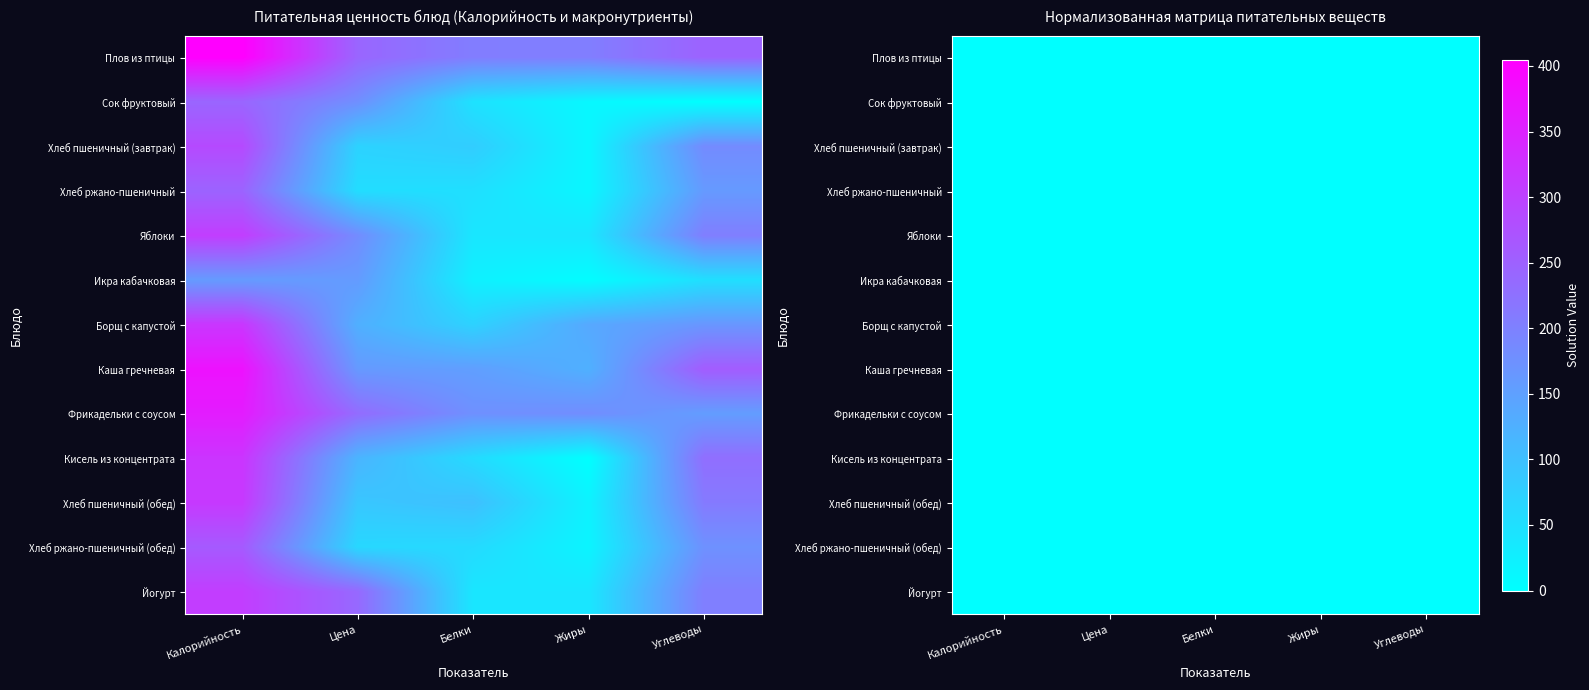

Is it true that Каша гречневая equals 0.6 at Белки?

False